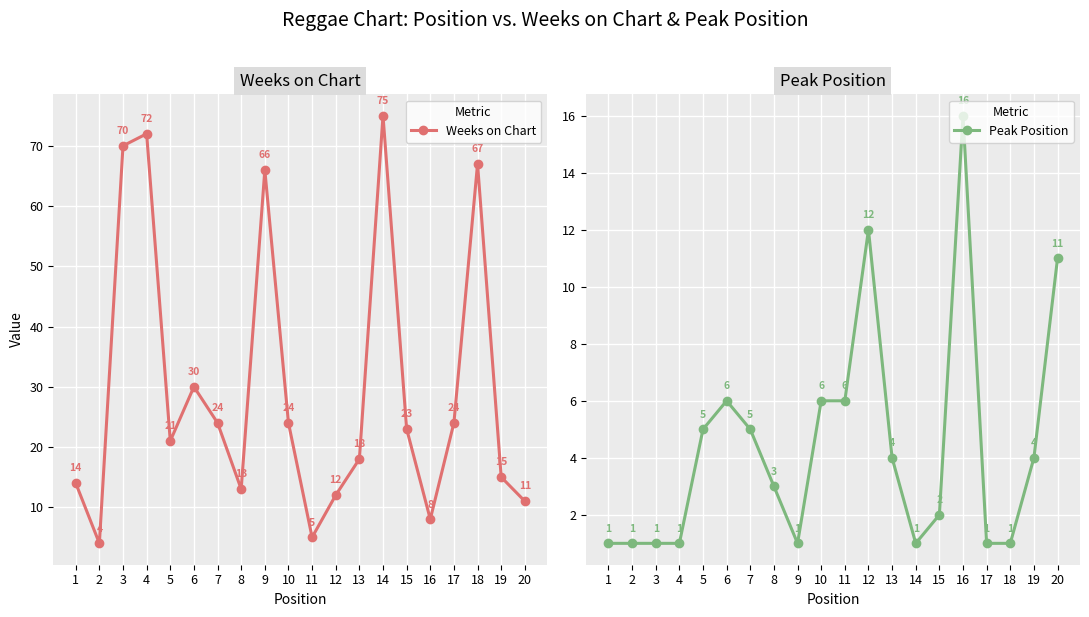

List the series in order of their peak value, lowest first.

Peak Position, Weeks on Chart